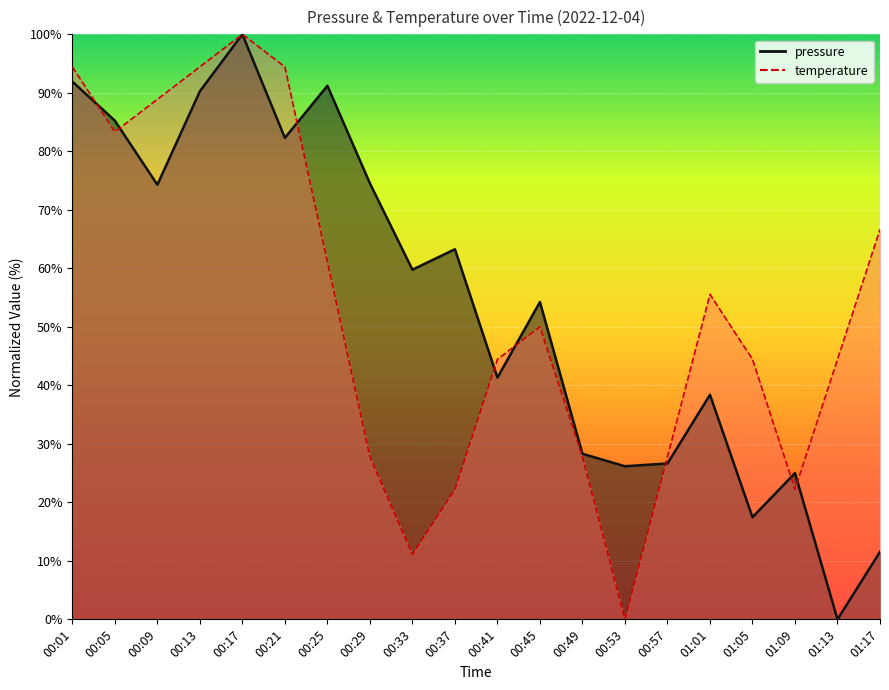

How many categories are shown in the chart?

20